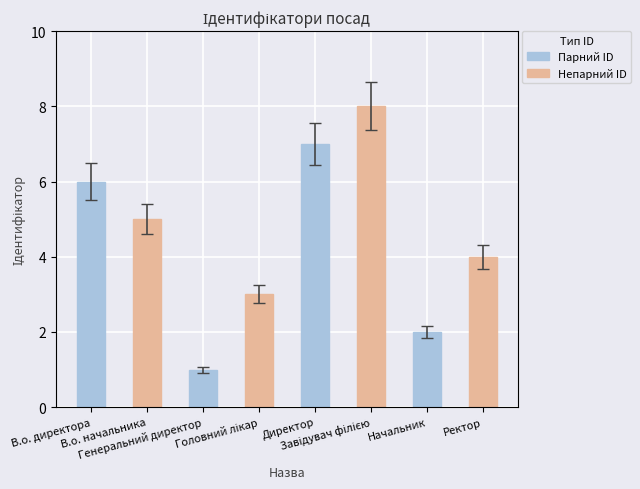

What is the value of the Непарний ID bar at the 3rd from the left?

8